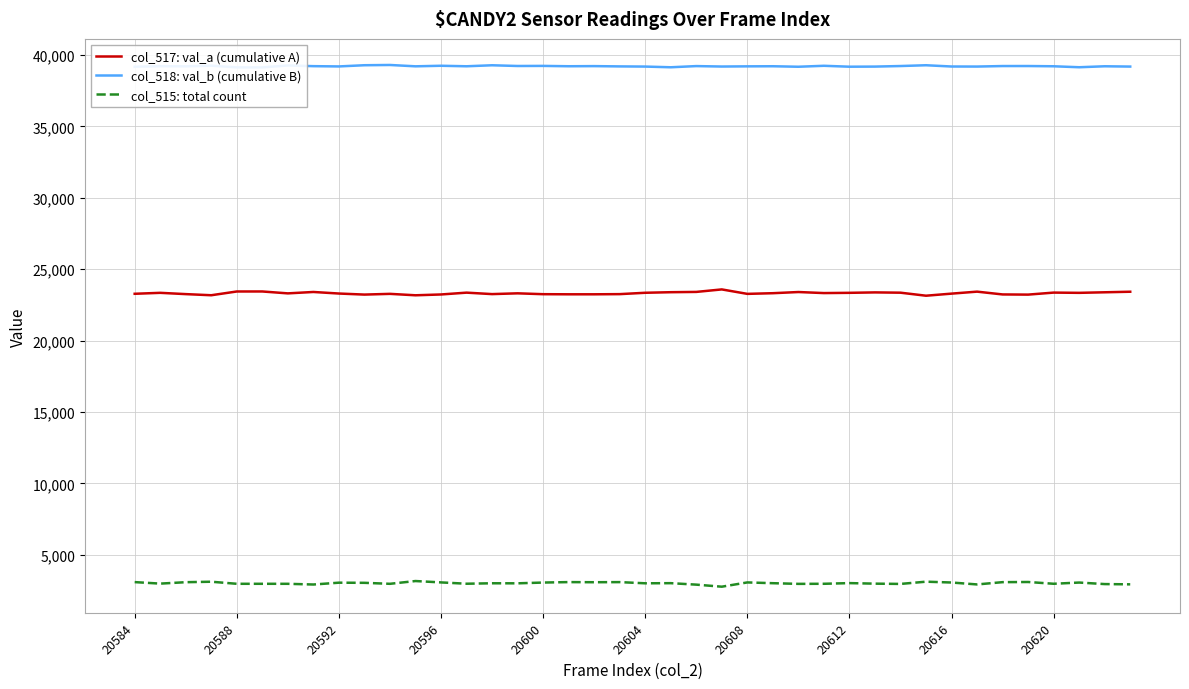

True or false: col_515: total count and col_517: val_a (cumulative A) cross at least once.

False